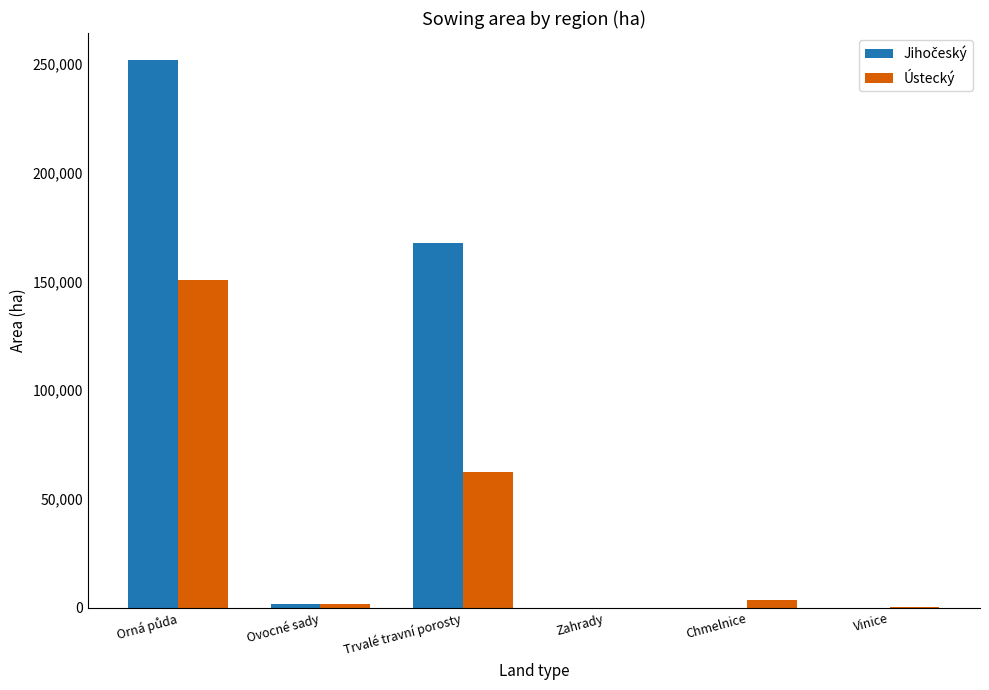

What value does the Ústecký series have at Trvalé travní porosty?

62232.3